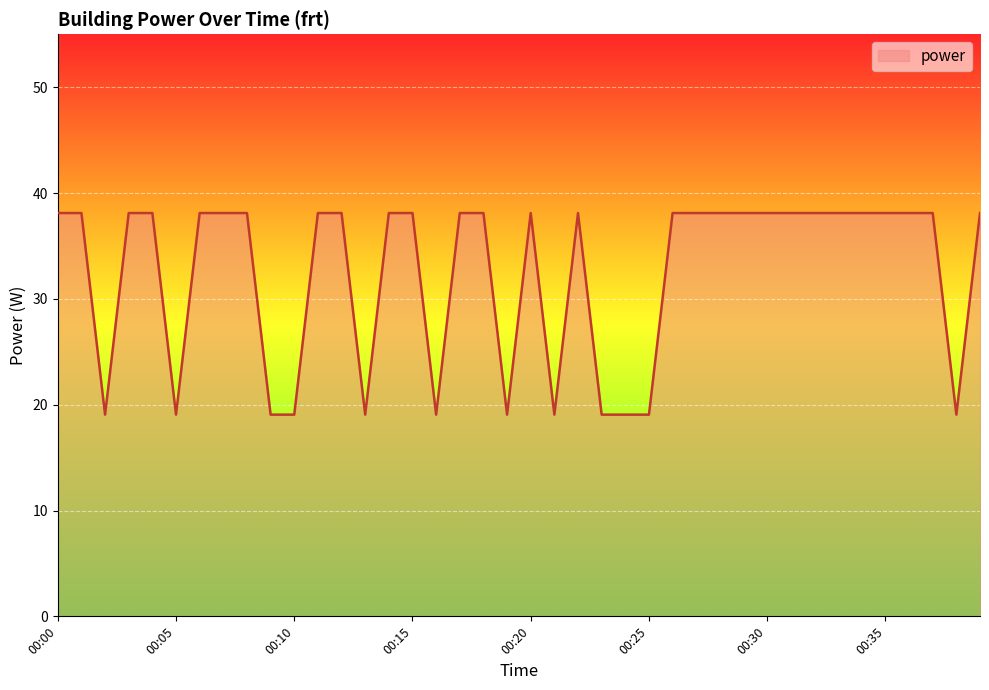

Reading left to right, what are all the values shown in this chart?

38.1	38.1	19.1	38.1	38.1	19.1	38.1	38.1	38.1	19.1	19.1	38.1	38.1	19.1	38.1	38.1	19.1	38.1	38.1	19.1	38.1	19.1	38.1	19.1	19.1	19.1	38.1	38.1	38.1	38.1	38.1	38.1	38.1	38.1	38.1	38.1	38.1	38.1	19.1	38.1